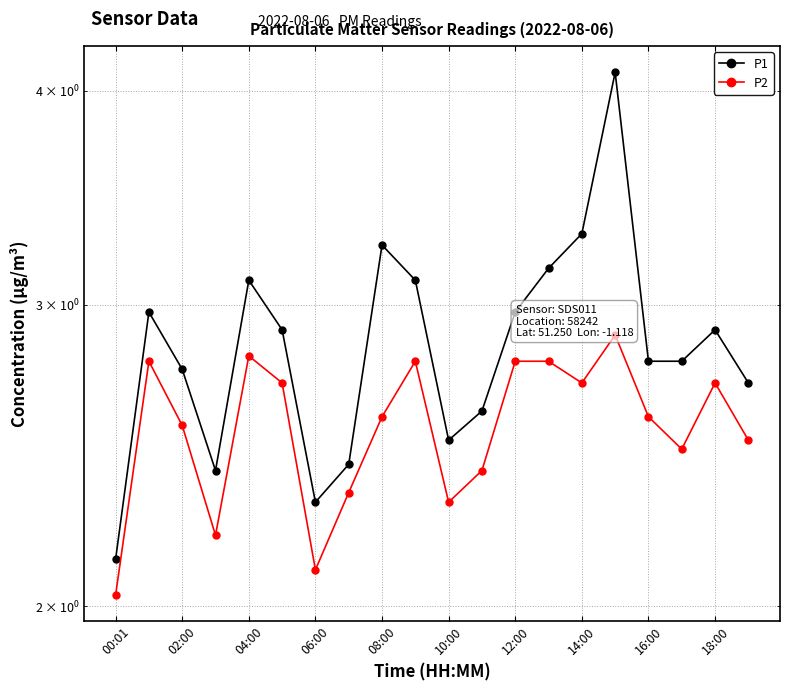

What are all the series names shown in the legend?

P1, P2